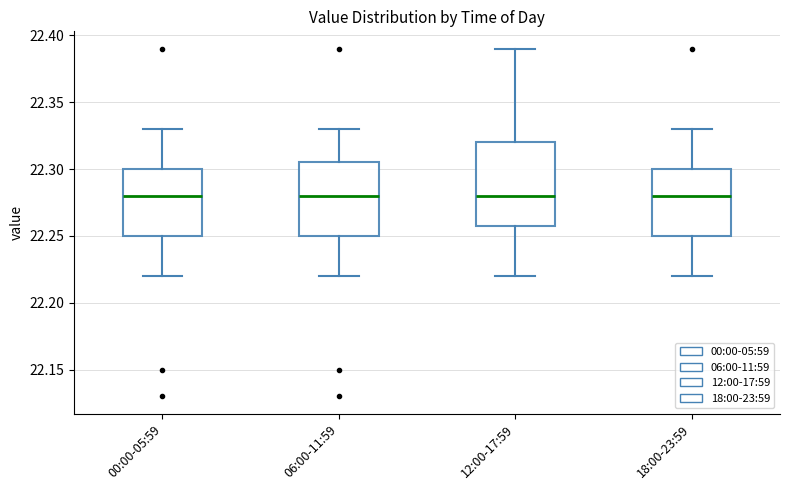

Reading left to right, read every box against the y-axis: the position of its median line, the range the box covers, and the ends of its whiskers. The values are not printed on the chart, so give them approximately, as read against the axis.

00:00-05:59: median 22.280, box 22.250 to 22.300, whiskers 22.220 to 22.330
06:00-11:59: median 22.280, box 22.250 to 22.305, whiskers 22.220 to 22.330
12:00-17:59: median 22.280, box 22.260 to 22.320, whiskers 22.220 to 22.390
18:00-23:59: median 22.280, box 22.250 to 22.300, whiskers 22.220 to 22.330